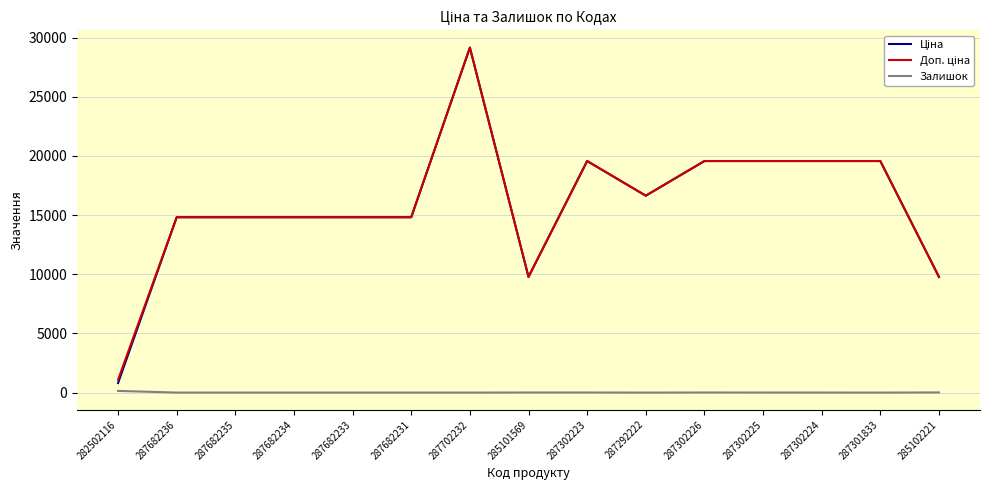

True or false: Залишок has a value of 0.0 at 287292222.

True